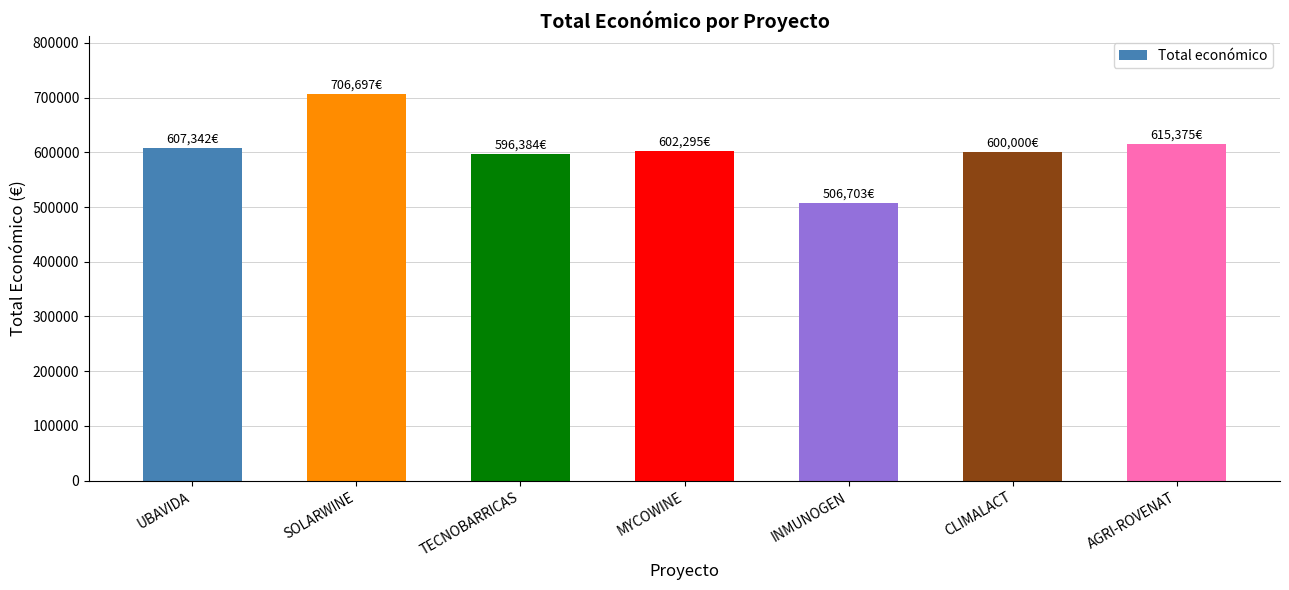

The value at UBAVIDA is 1006741.8. True or false?

False